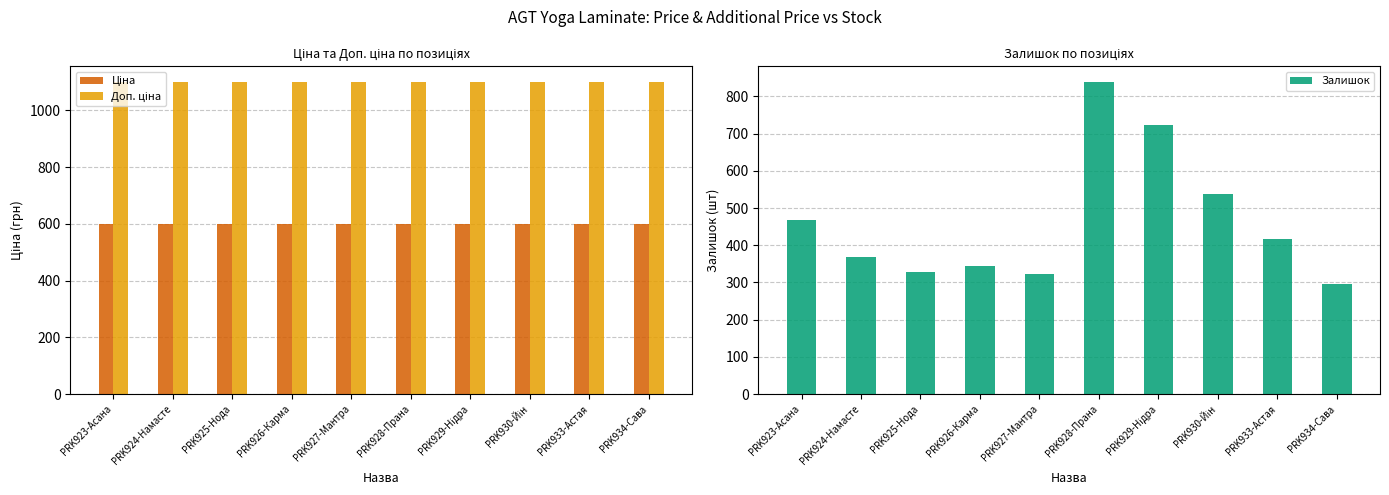

What is the label of the 9th bar from the right?

PRK924-Намасте